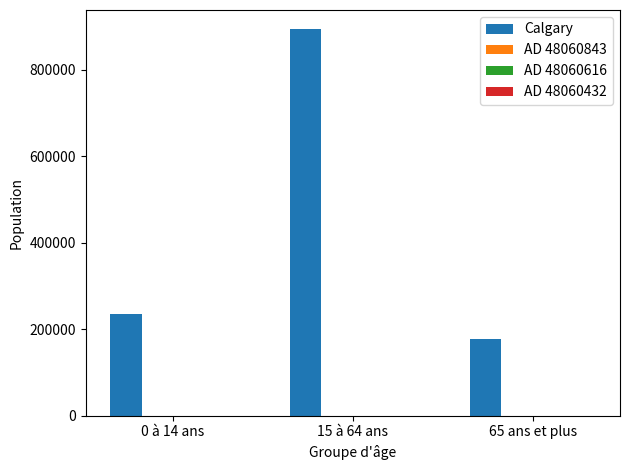

Between 15 à 64 ans and 65 ans et plus, which series saw the biggest shift?

Calgary